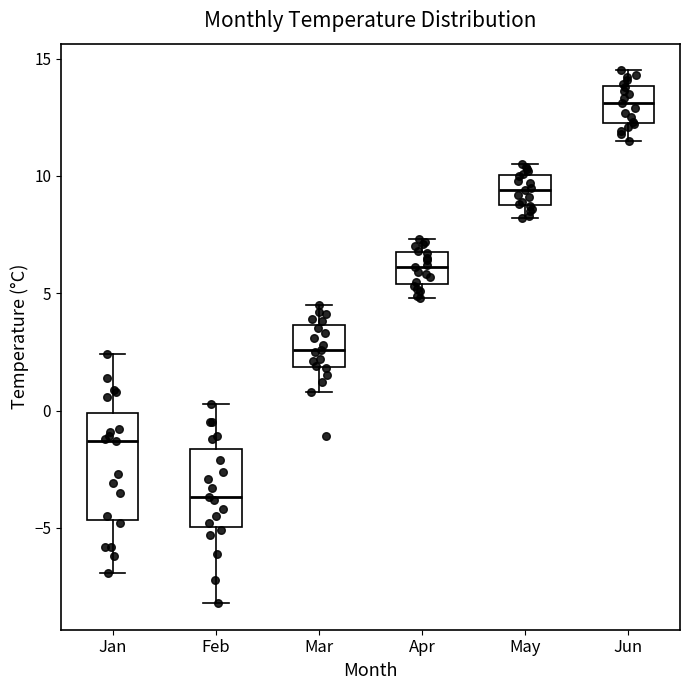

Reading left to right, read every box against the y-axis: the position of its median line, the range the box covers, and the ends of its whiskers. The values are not printed on the chart, so give them approximately, as read against the axis.

Jan: median -1.5, box -4.5 to 0.0, whiskers -7.0 to 2.5
Feb: median -3.5, box -5.0 to -1.5, whiskers -8.0 to 0.5
Mar: median 2.5, box 2.0 to 3.5, whiskers 1.0 to 4.5
Apr: median 6.0, box 5.5 to 7.0, whiskers 5.0 to 7.5
May: median 9.5, box 9.0 to 10.0, whiskers 8.0 to 10.5
Jun: median 13.0, box 12.5 to 14.0, whiskers 11.5 to 14.5